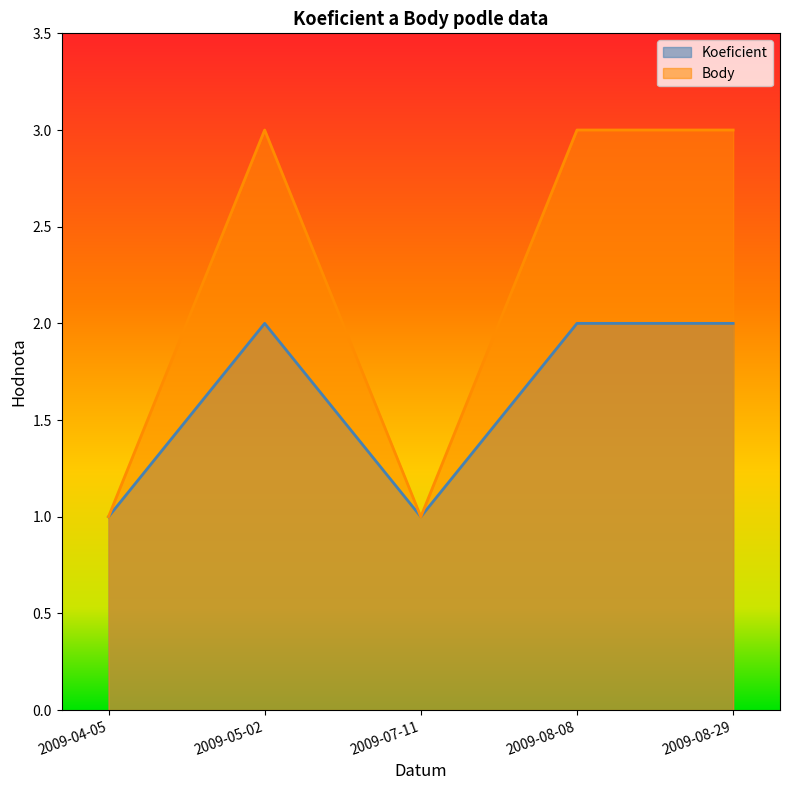

Is the value of Koeficient at 2009-05-02 greater than the value of Body at 2009-07-11?

Yes